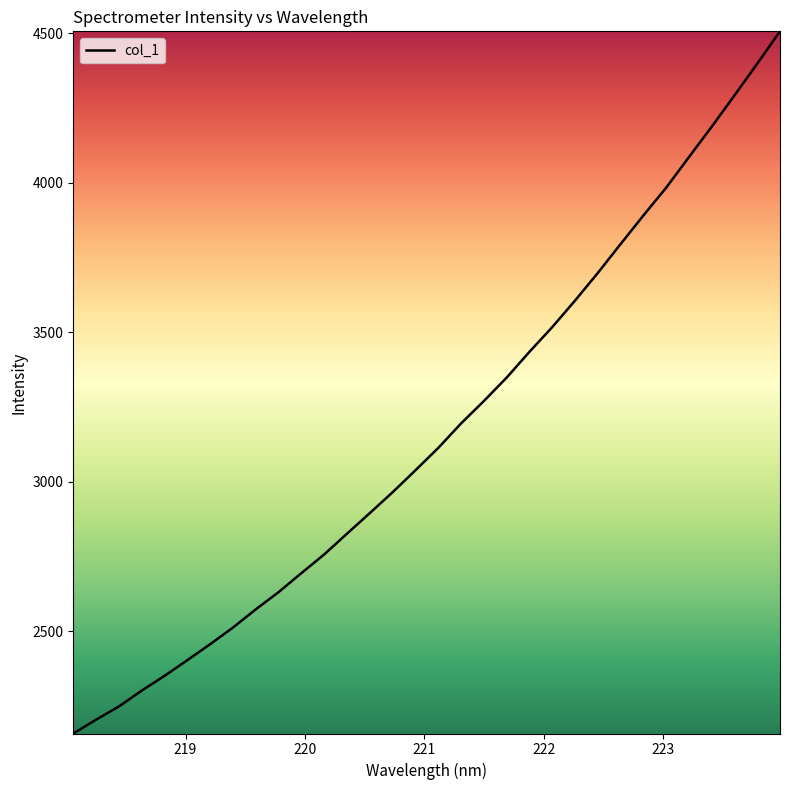

How many lines are shown in the chart?

1